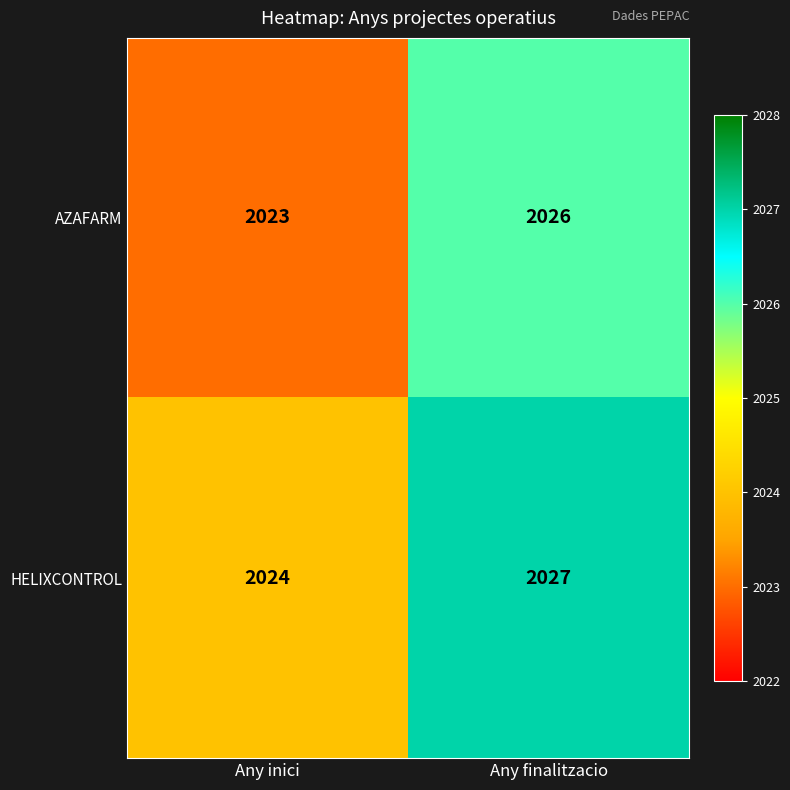

How many categories are shown in the chart?

2